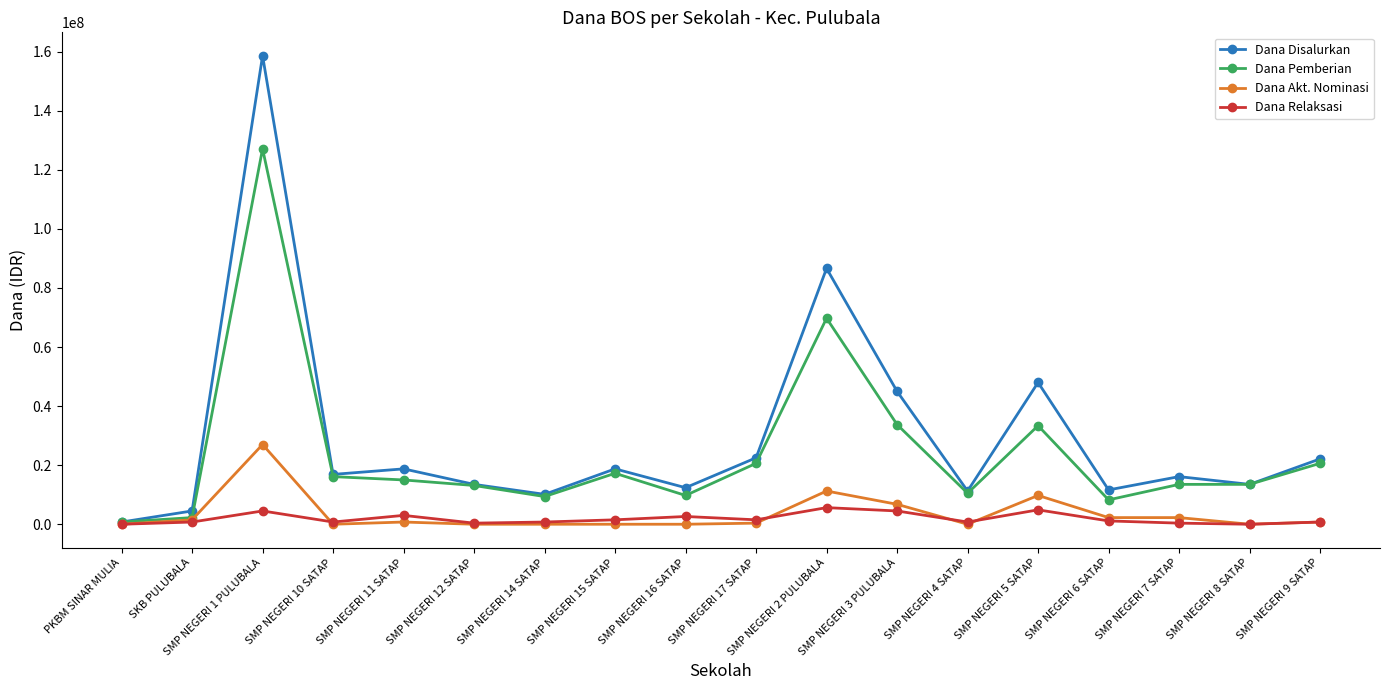

How many lines are shown in the chart?

4